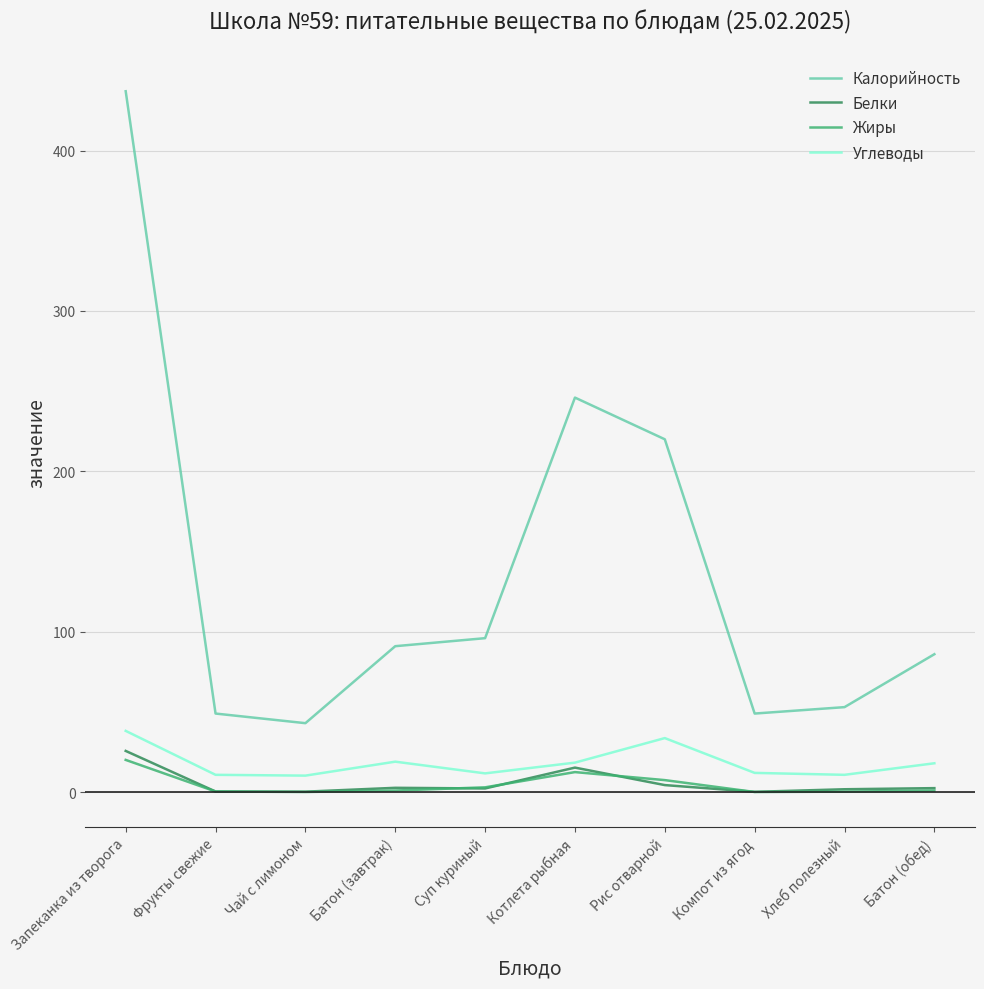

Which series has the largest range (max minus min)?

Калорийность